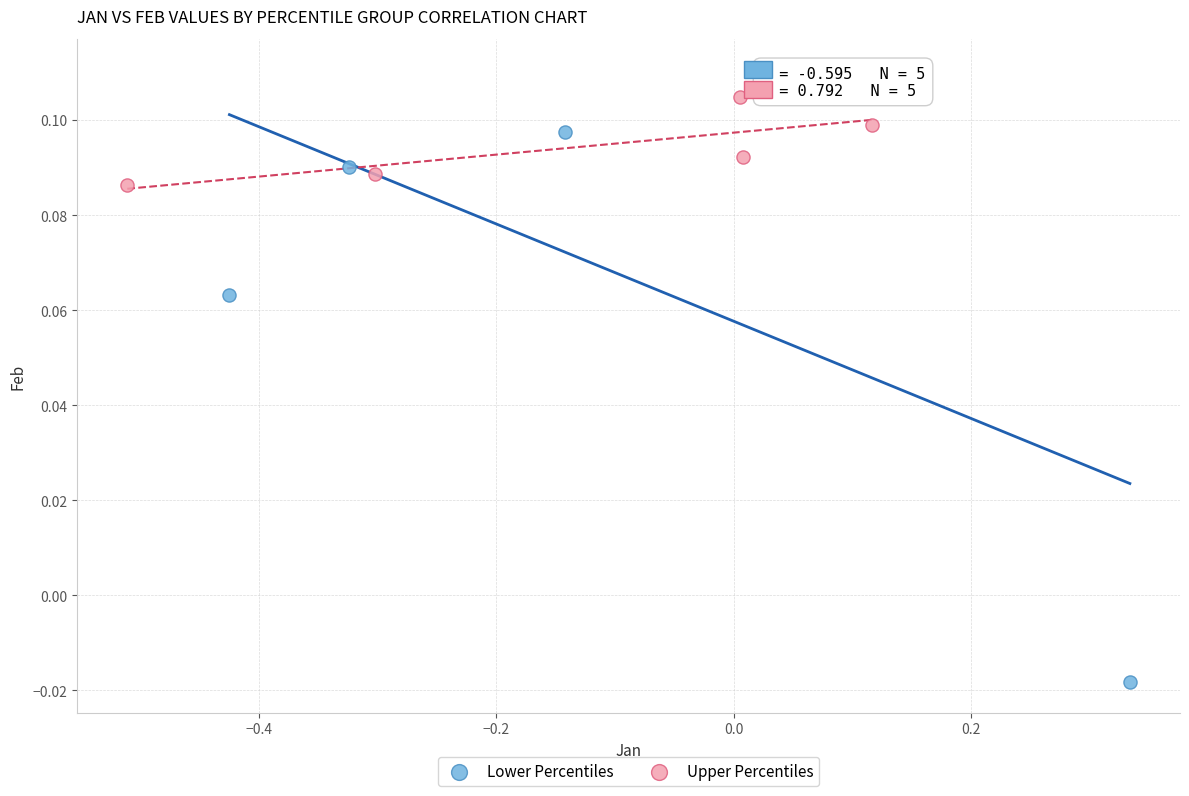

Which series contains the highest Y value?

Lower Percentiles